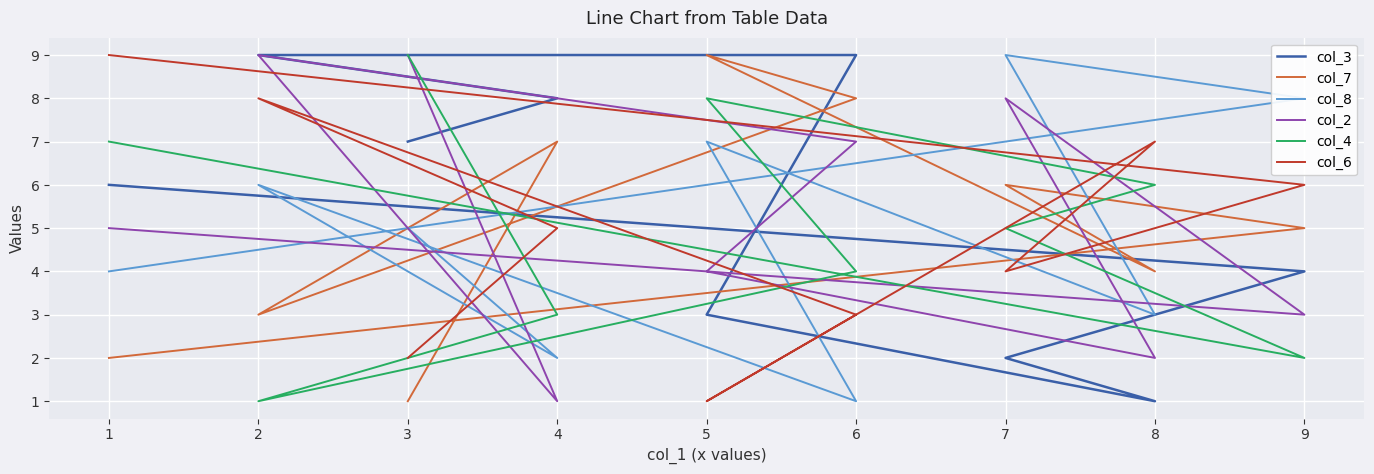

Between 6 and 7, which series saw the biggest shift?

col_8